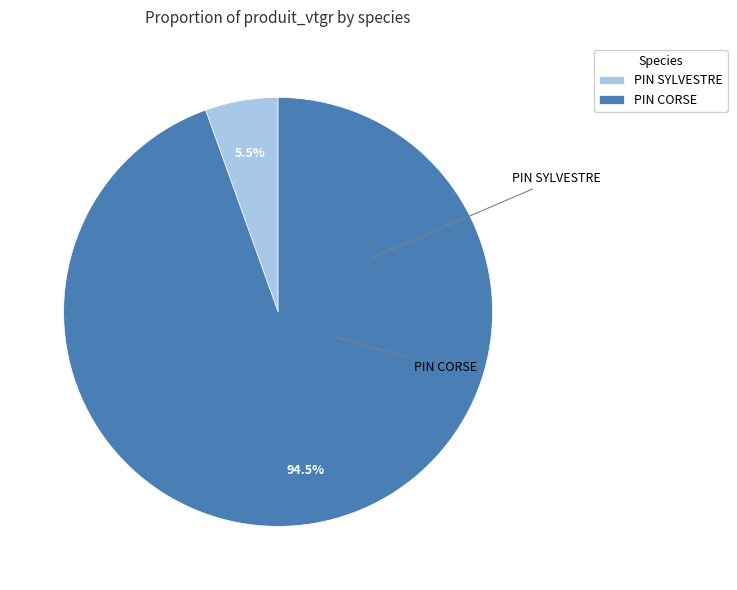

Which slice is the smallest?

PIN SYLVESTRE